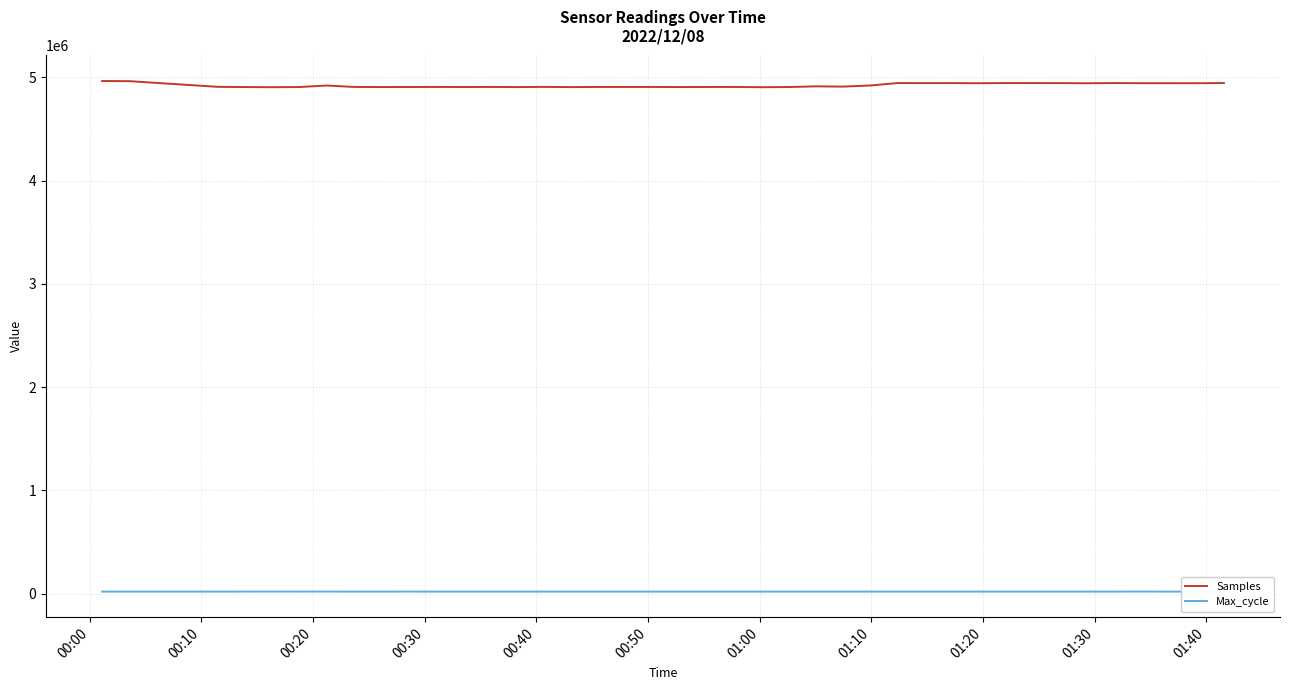

True or false: Max_cycle and Samples intersect in this chart.

False